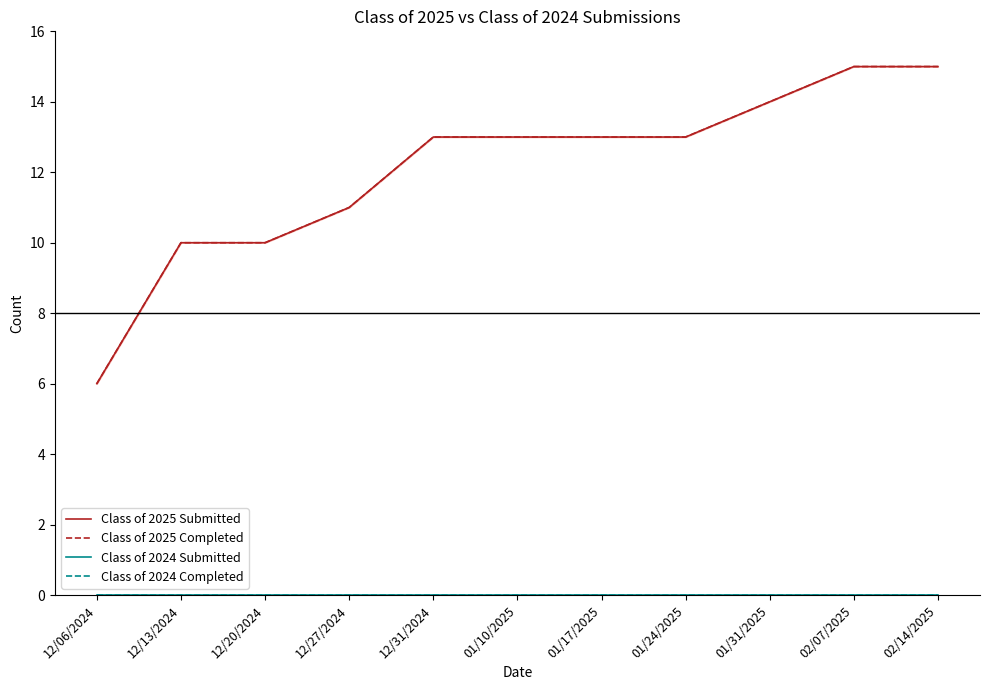

True or false: Class of 2025 Submitted and Class of 2024 Submitted intersect in this chart.

False